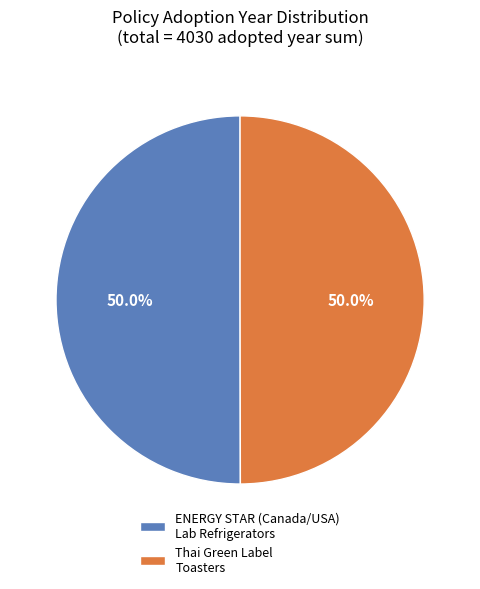

Approximately how many times larger is the value at Thai Green Label Toasters compared to ENERGY STAR (Canada/USA) Lab Refrigerators?

1.0